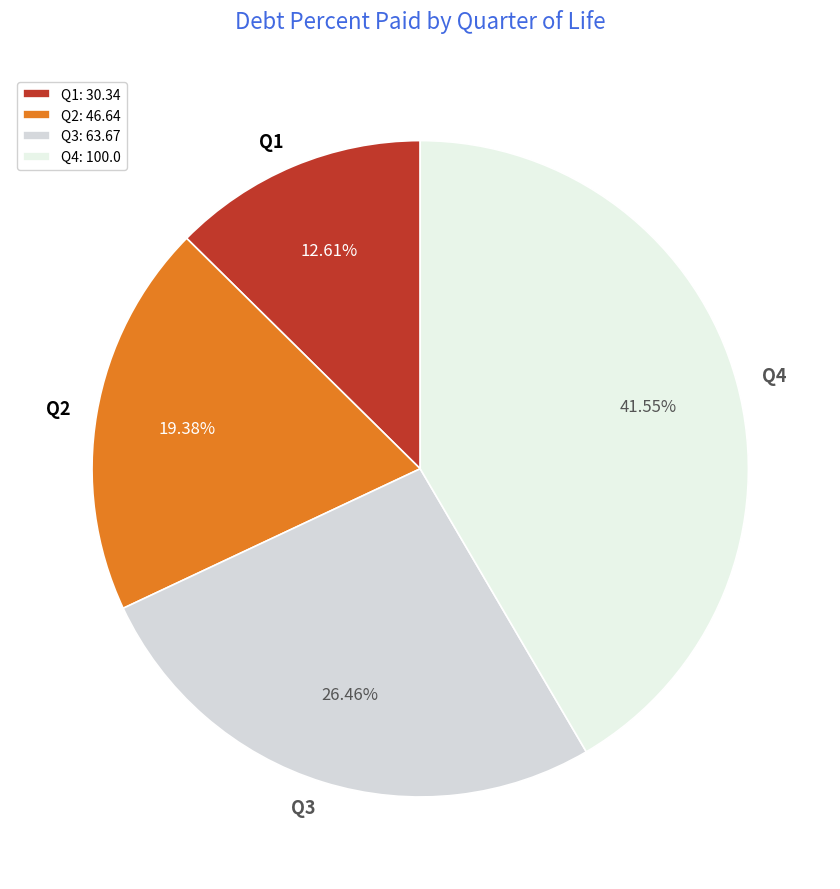

To the nearest percent, what percentage of the pie is Q2?

19%